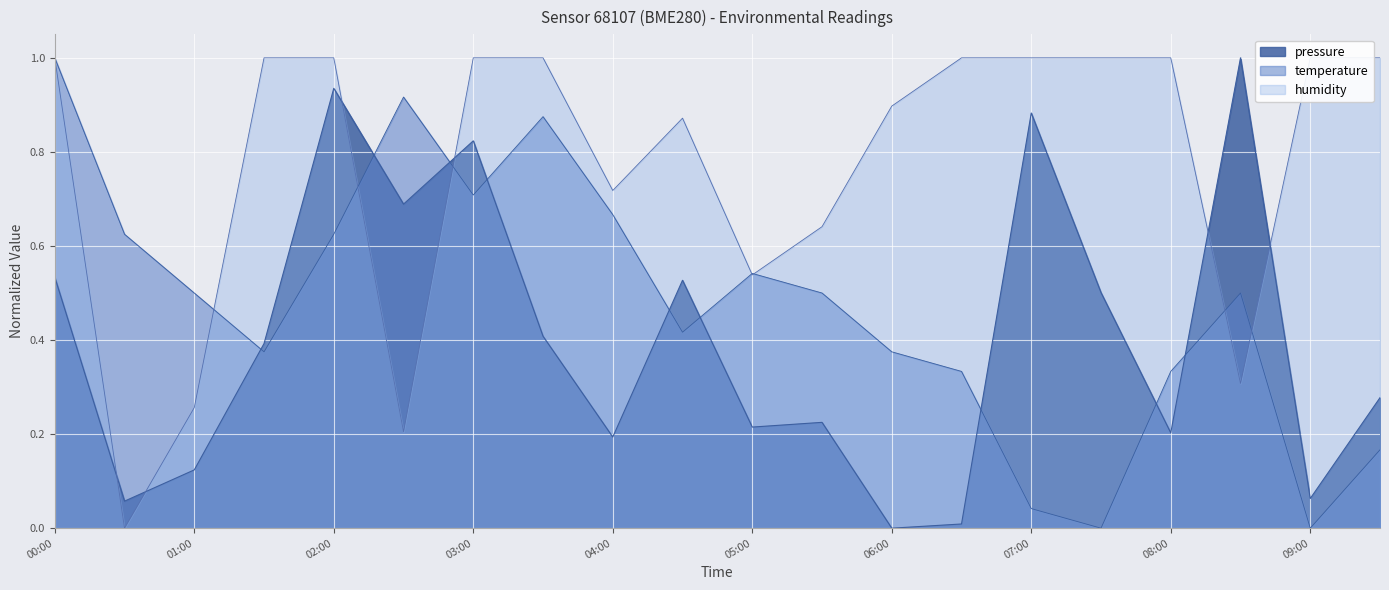

At which label is temperature closest to 0?

07:30